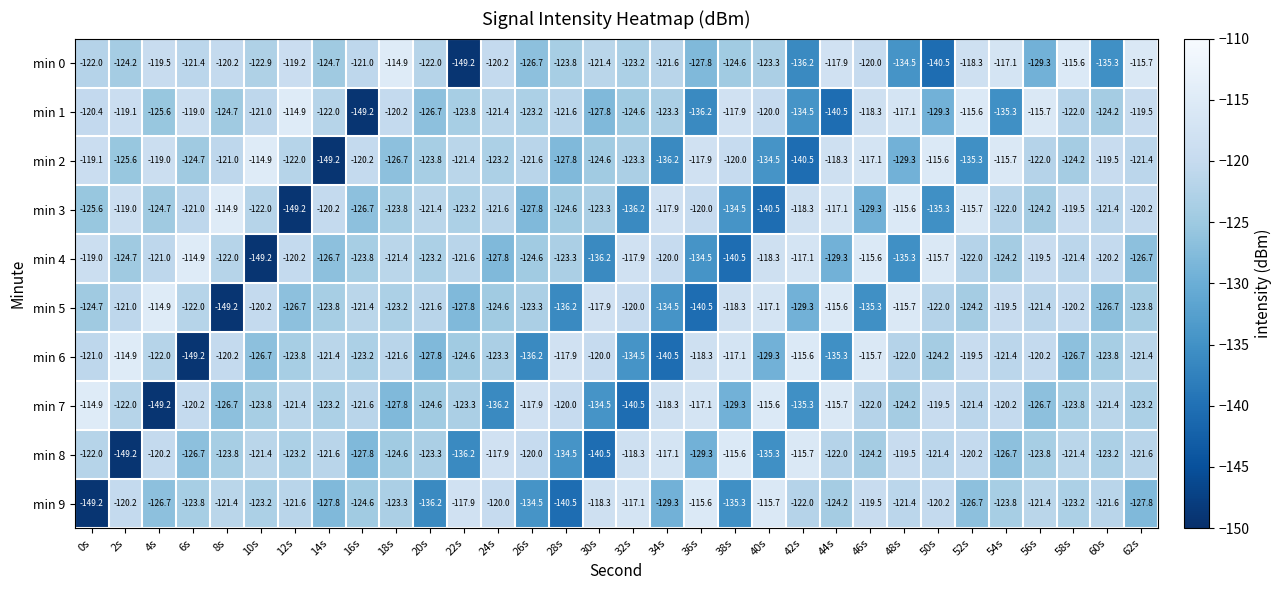

What is the sum of all min 8 values?

-3988.2